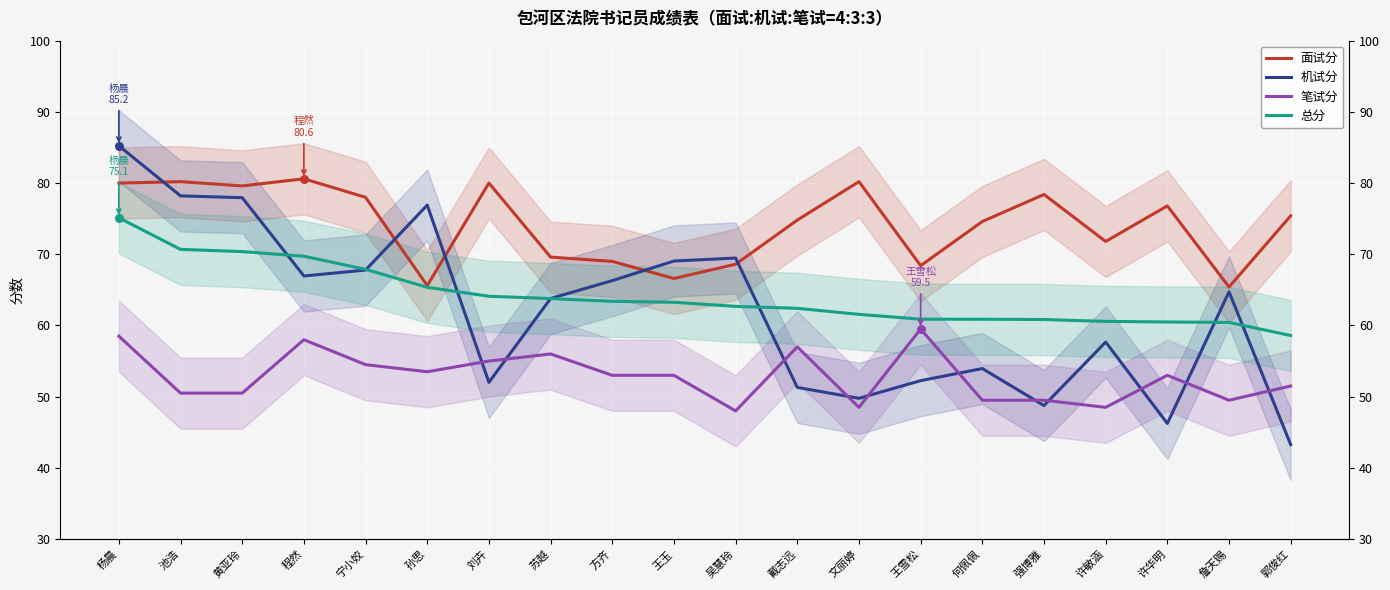

Which series reaches the maximum Y coordinate?

机试分